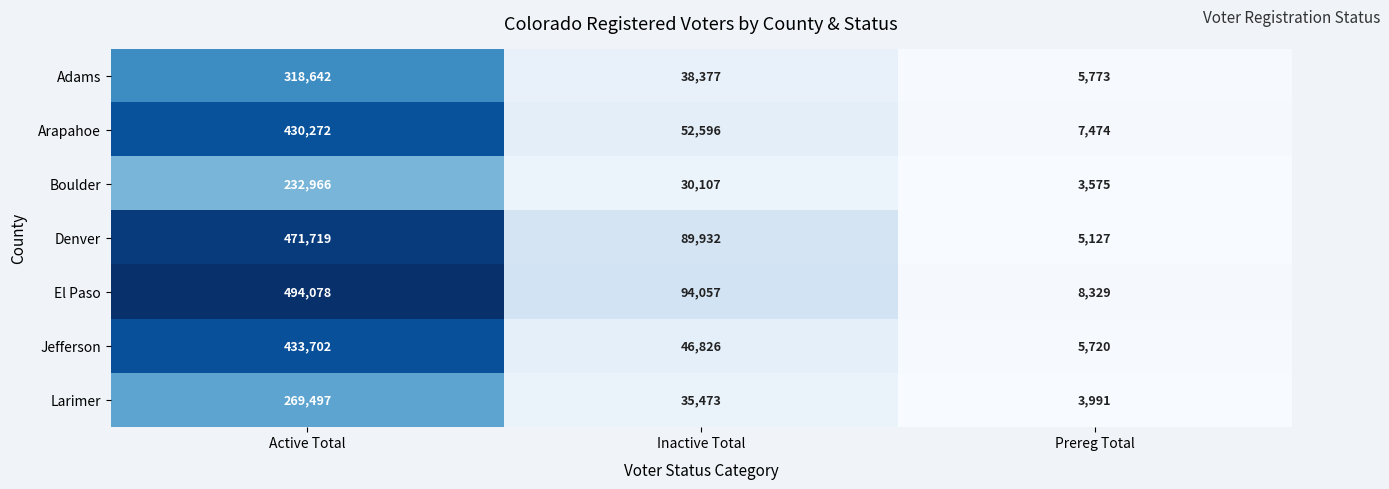

Which series has the largest range (max minus min)?

El Paso